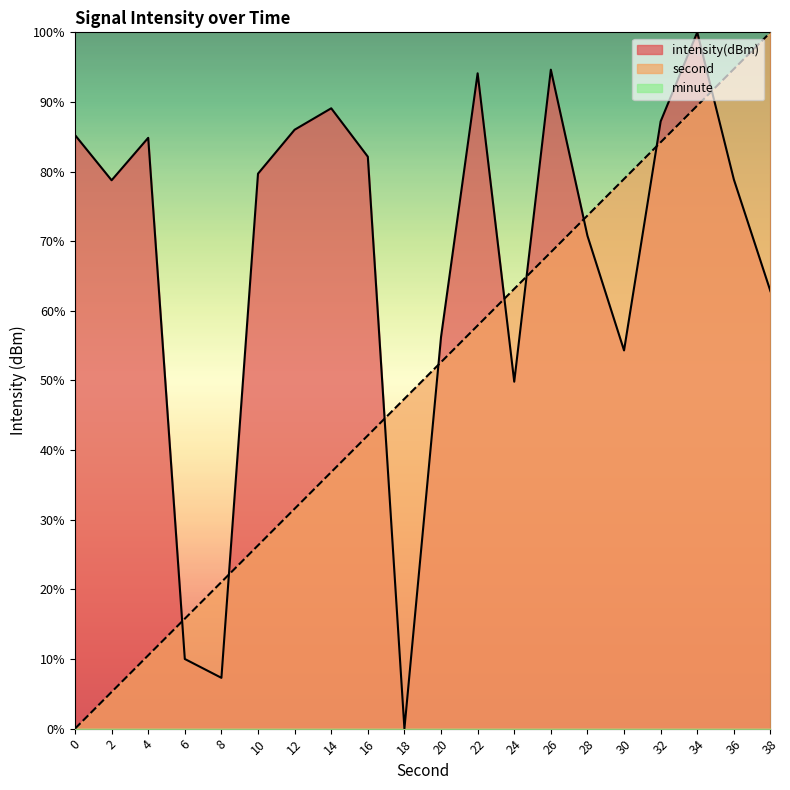

The second series shows 26.3 at 10. True or false?

True